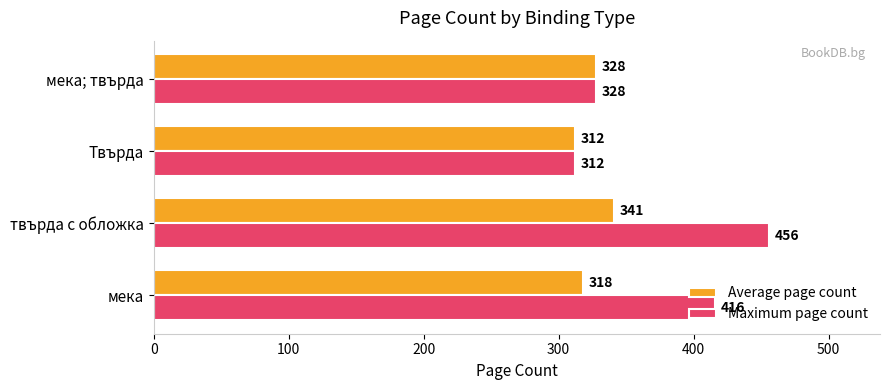

Which series has the largest total across all categories?

Maximum page count